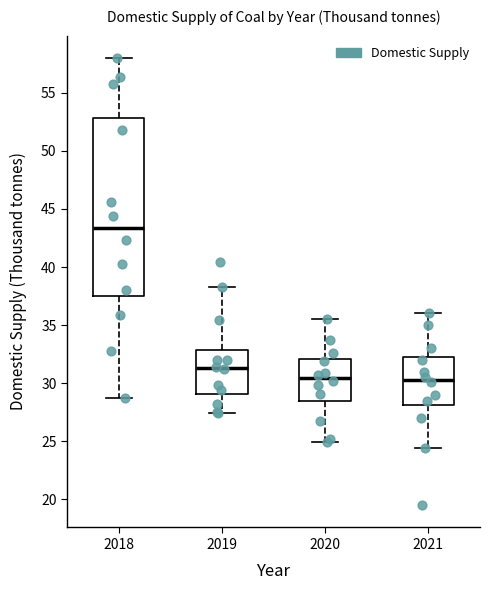

Where does the lower whisker of the box at x = 2018 end on the y-axis? The values are not printed on the chart, so give them approximately, as read against the axis.

28.5